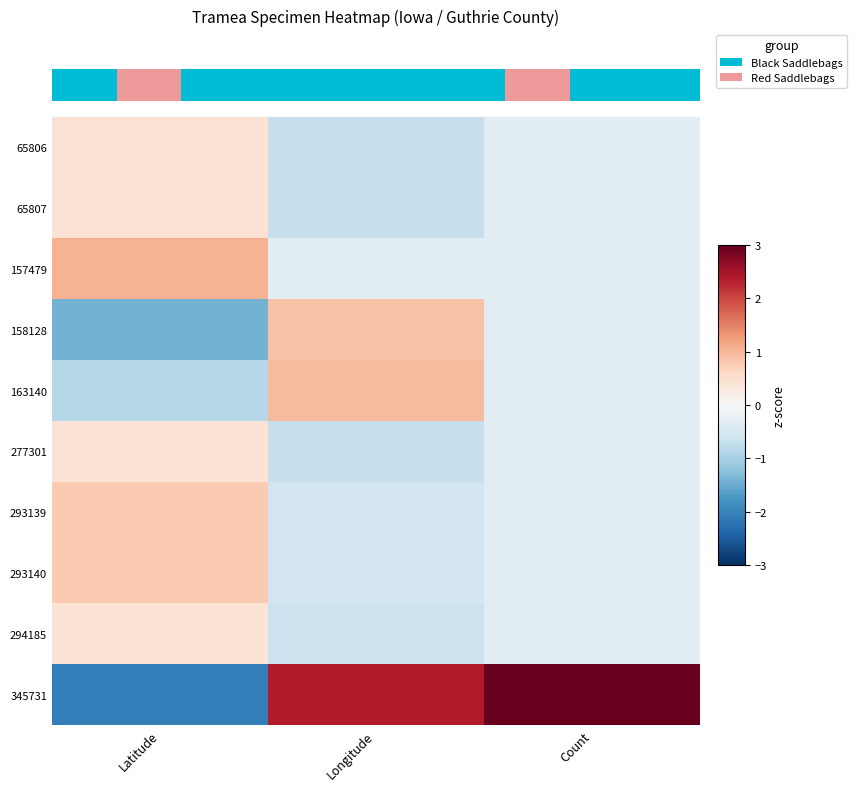

Which series has the widest spread of values?

345731